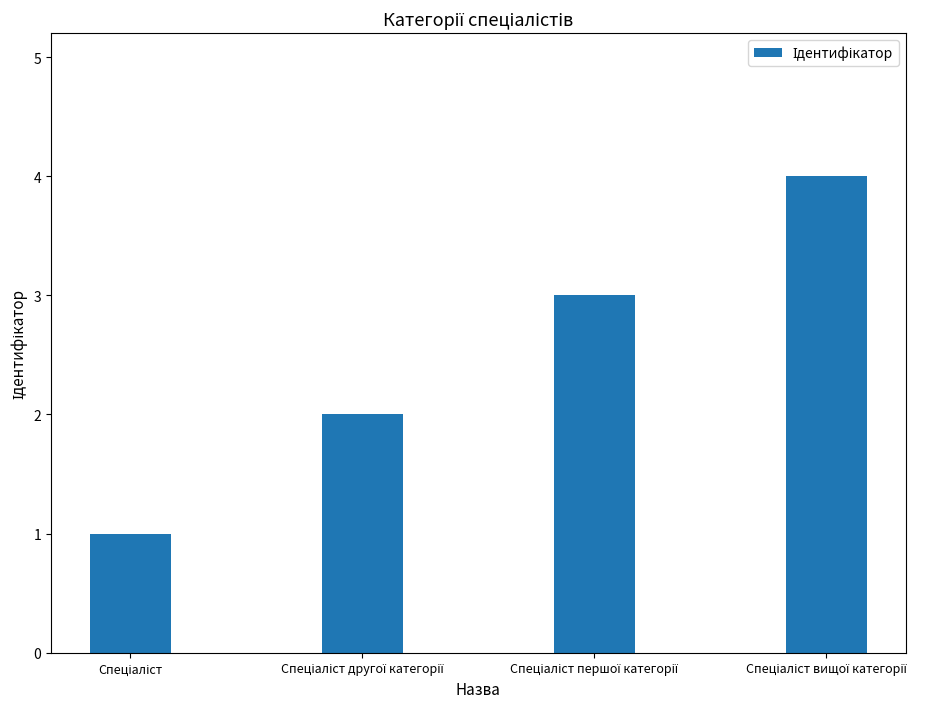

Reading right to left, extract all data points from this chart.

4	3	2	1